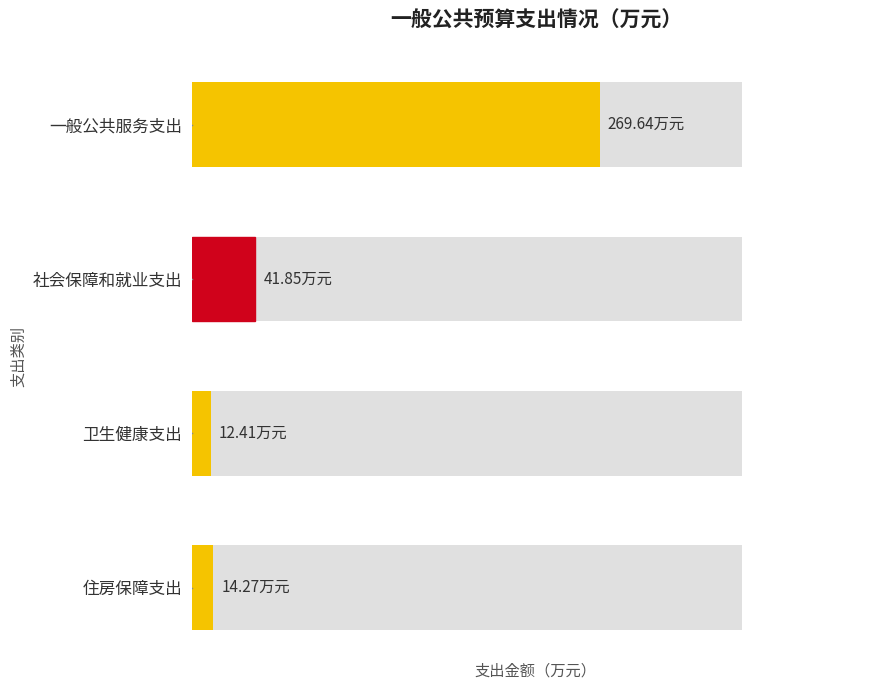

What is the sum of the values at 一般公共服务支出 and 住房保障支出?

283.9